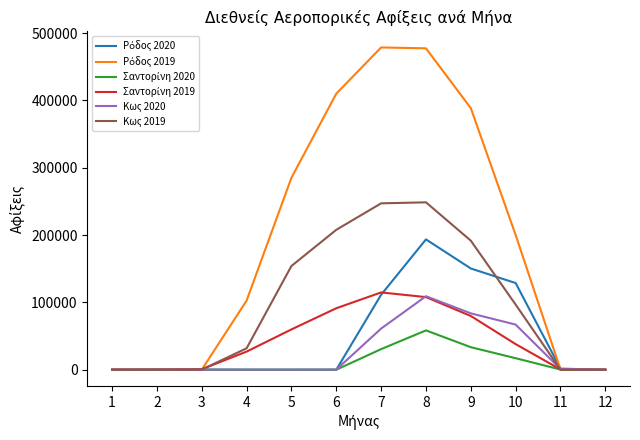

The value of Κως 2020 at 10 is 67046. True or false?

True